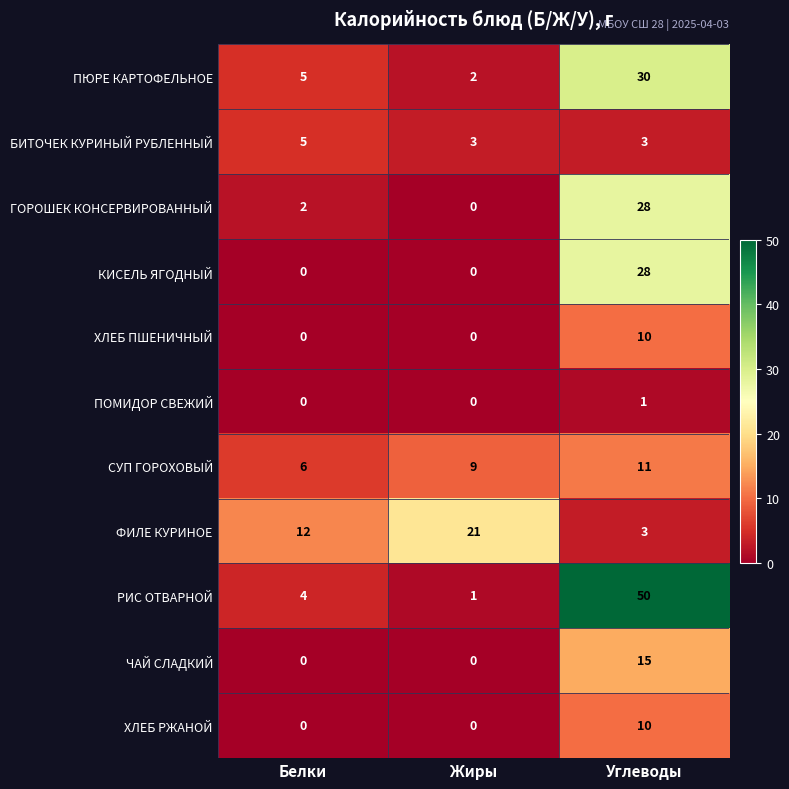

At which label is РИС ОТВАРНОЙ closest to 25?

Белки